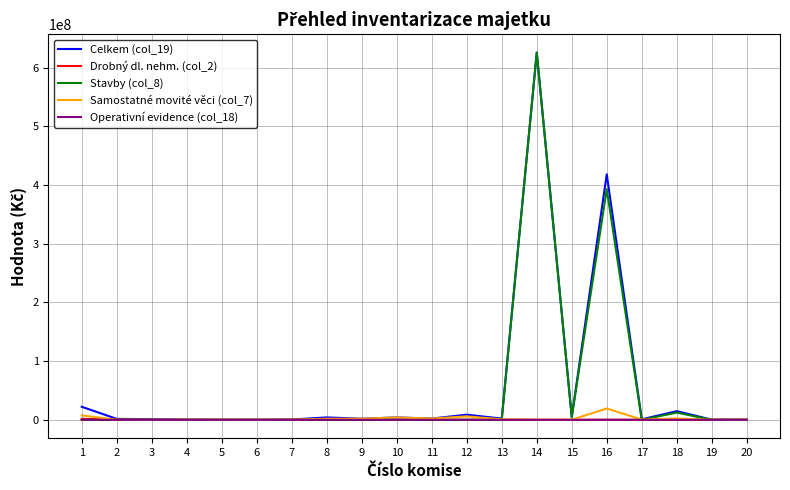

The value of Stavby (col_8) at 12 is 380809290.3. True or false?

False